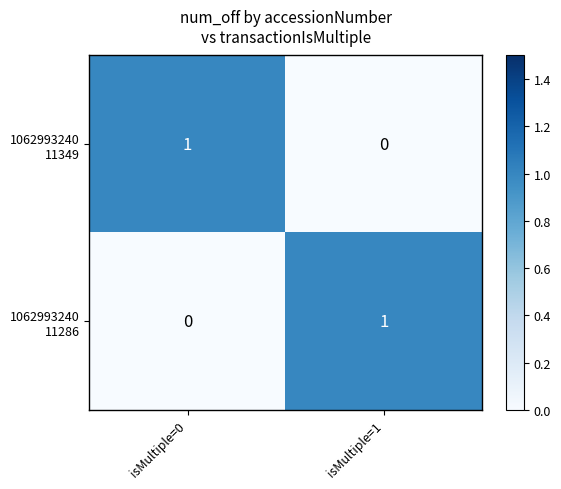

What is the difference between the highest and lowest values at isMultiple=0?

1